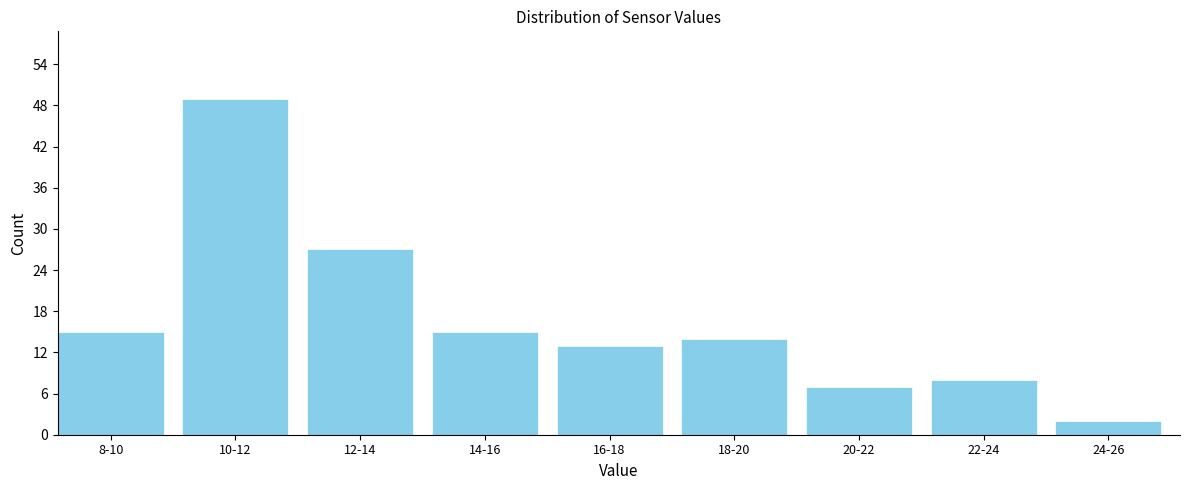

Reading left to right, extract all data points from this chart.

8-10=15	10-12=49	12-14=27	14-16=15	16-18=13	18-20=14	20-22=7	22-24=8	24-26=2